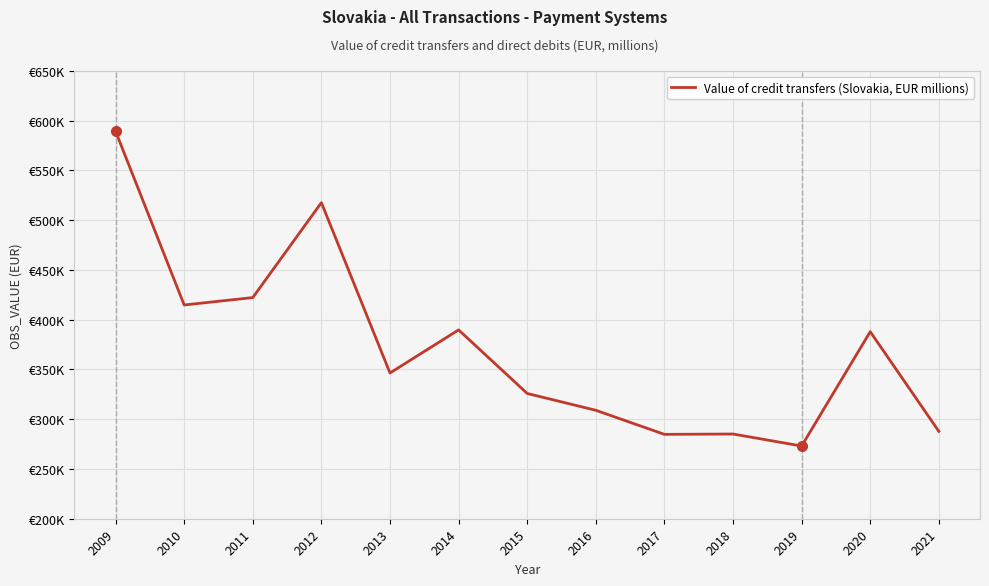

Does the chart display data point markers on the line(s)?

No